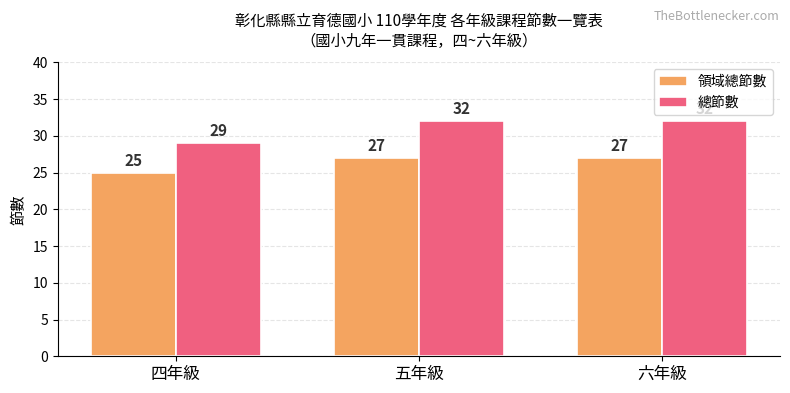

Which series has the largest range (max minus min)?

總節數